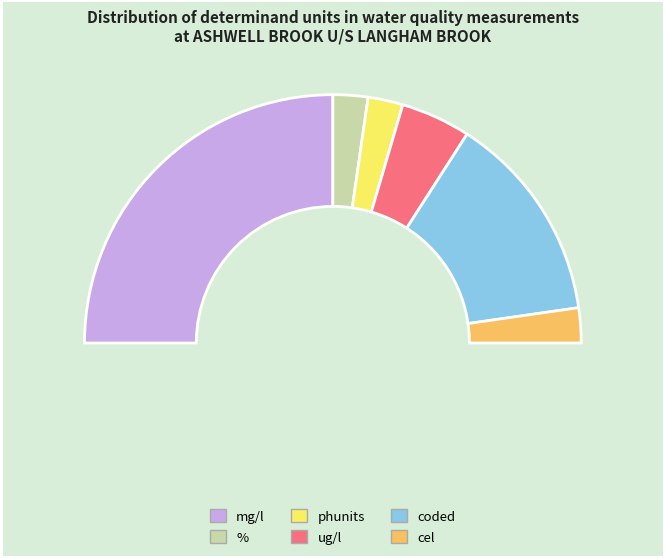

What is the smallest slice in the pie chart?

cel